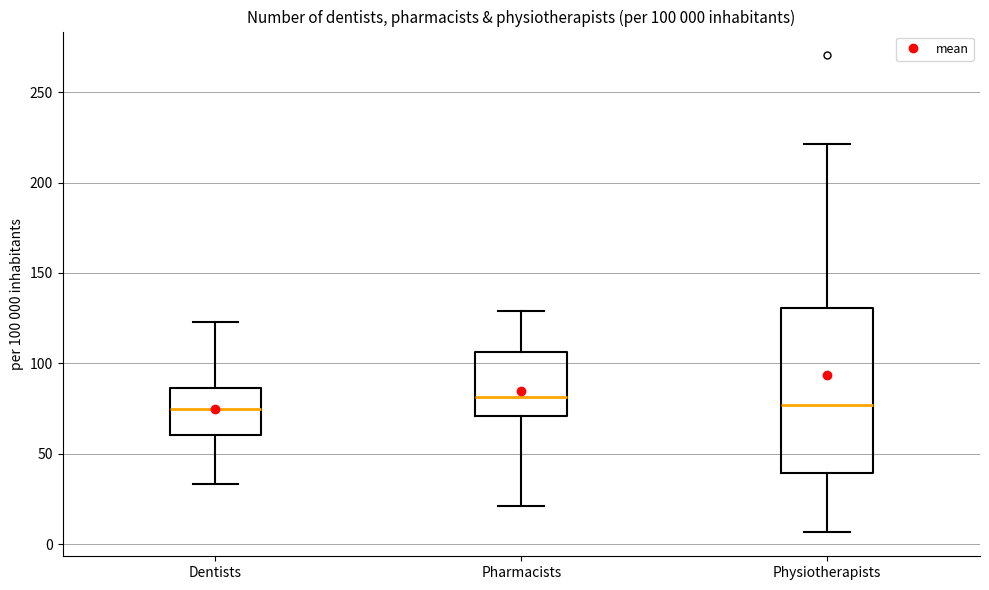

Which box is the tallest, from its lower edge to its upper edge?

Physiotherapists